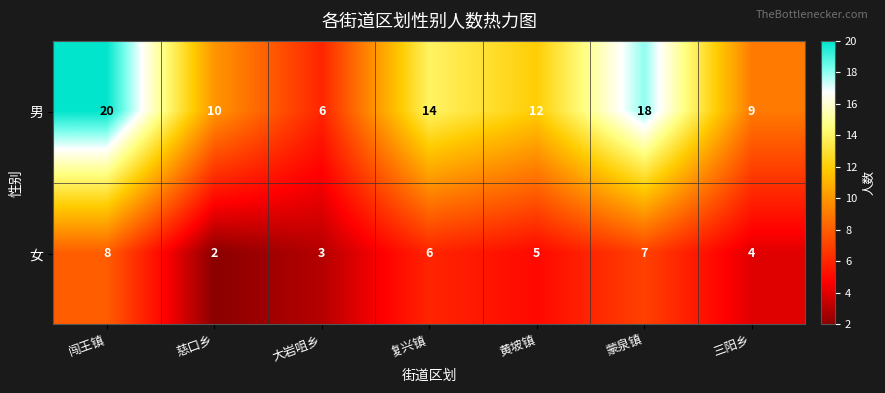

What is the difference between the maximum and second lowest values in the 女 series?

5